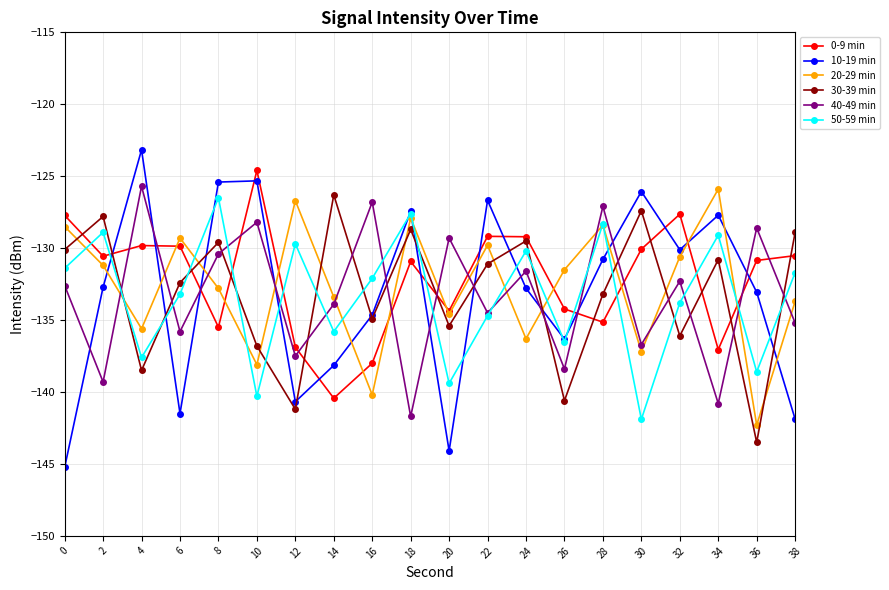

True or false: 50-59 min has more than 1 points higher than both neighbors.

True